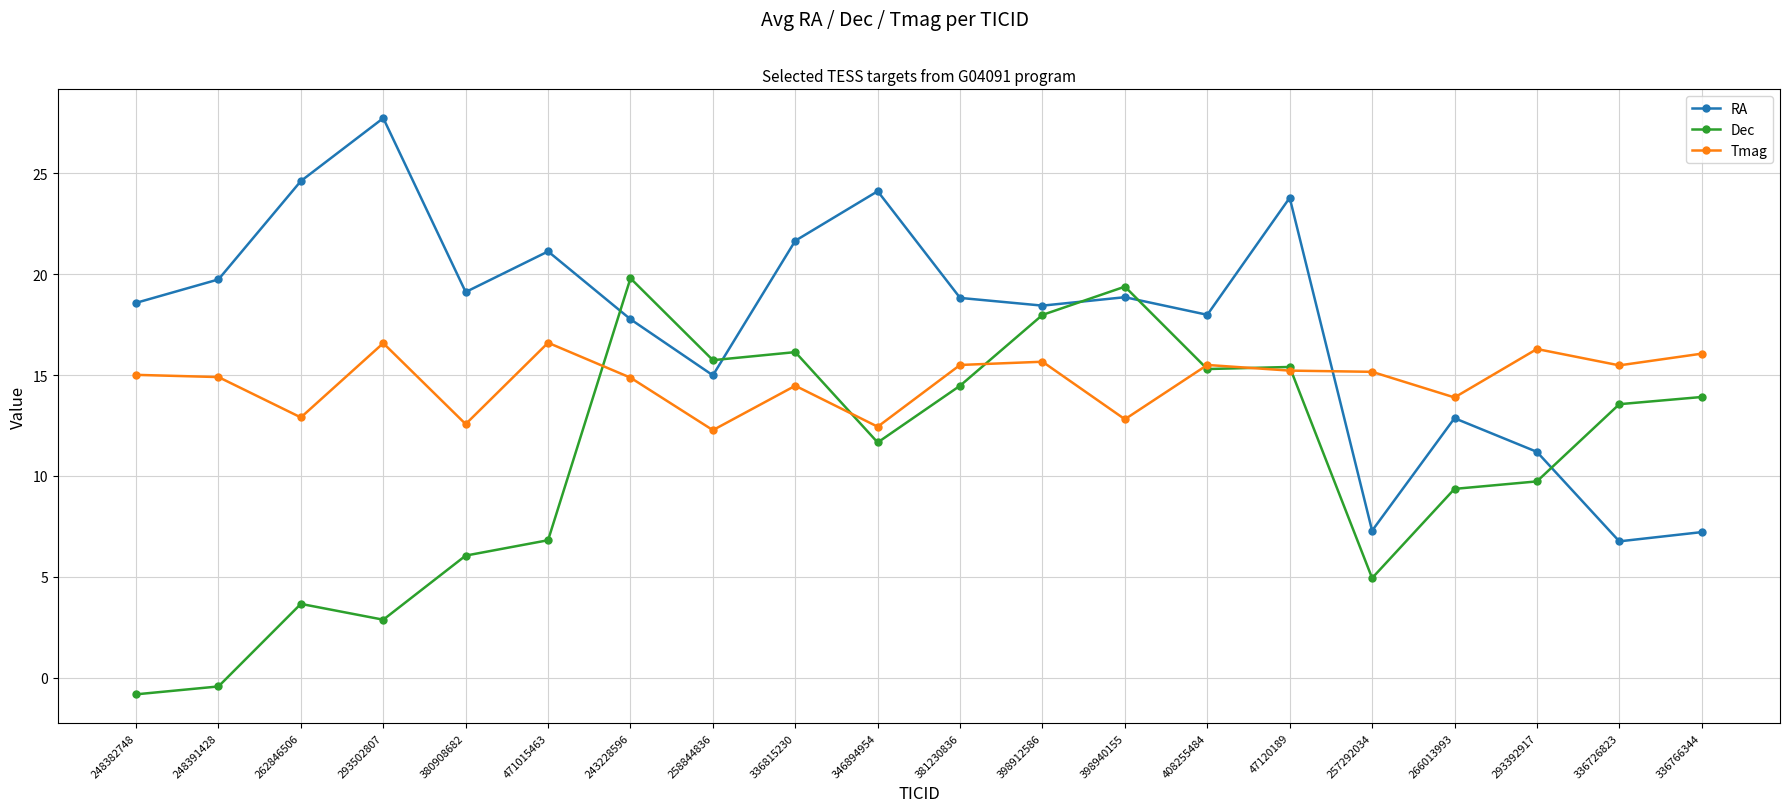

Is the value of Tmag at 293502807 greater than the value of Dec at 471015463?

Yes